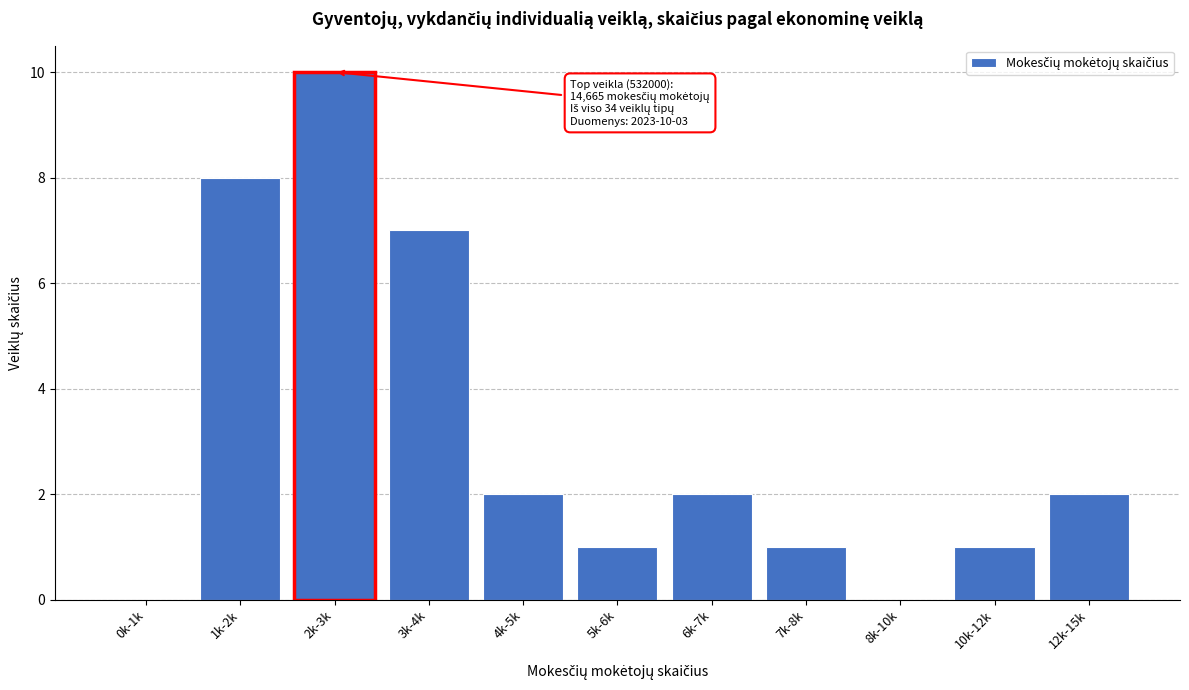

Reading right to left, list all the values displayed in this chart.

12k-15k=2	10k-12k=1	8k-10k=0	7k-8k=1	6k-7k=2	5k-6k=1	4k-5k=2	3k-4k=7	2k-3k=10	1k-2k=8	0k-1k=0